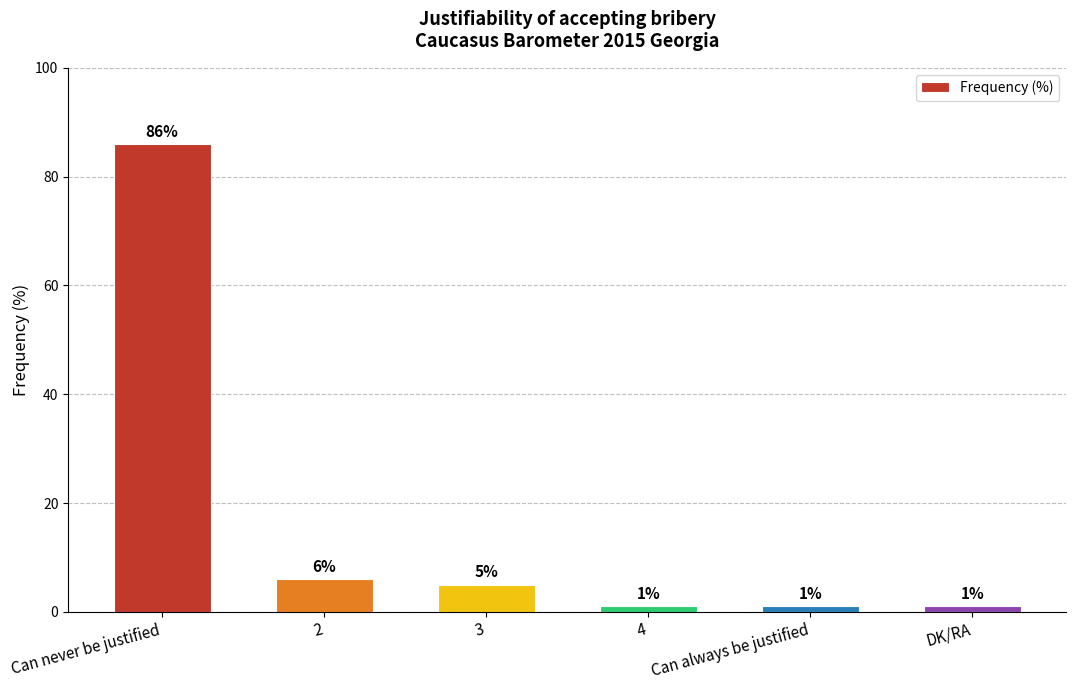

Reading left to right, transcribe all the data shown in this chart.

Can never be justified=86	2=6	3=5	4=1	Can always be justified=1	DK/RA=1